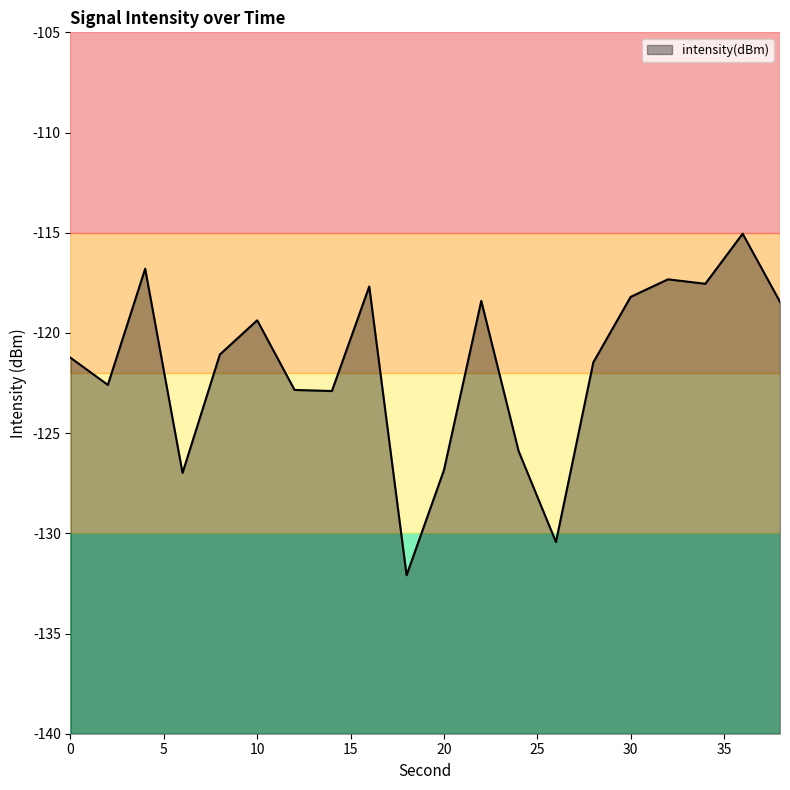

What is the difference between the maximum and minimum values?

17.0